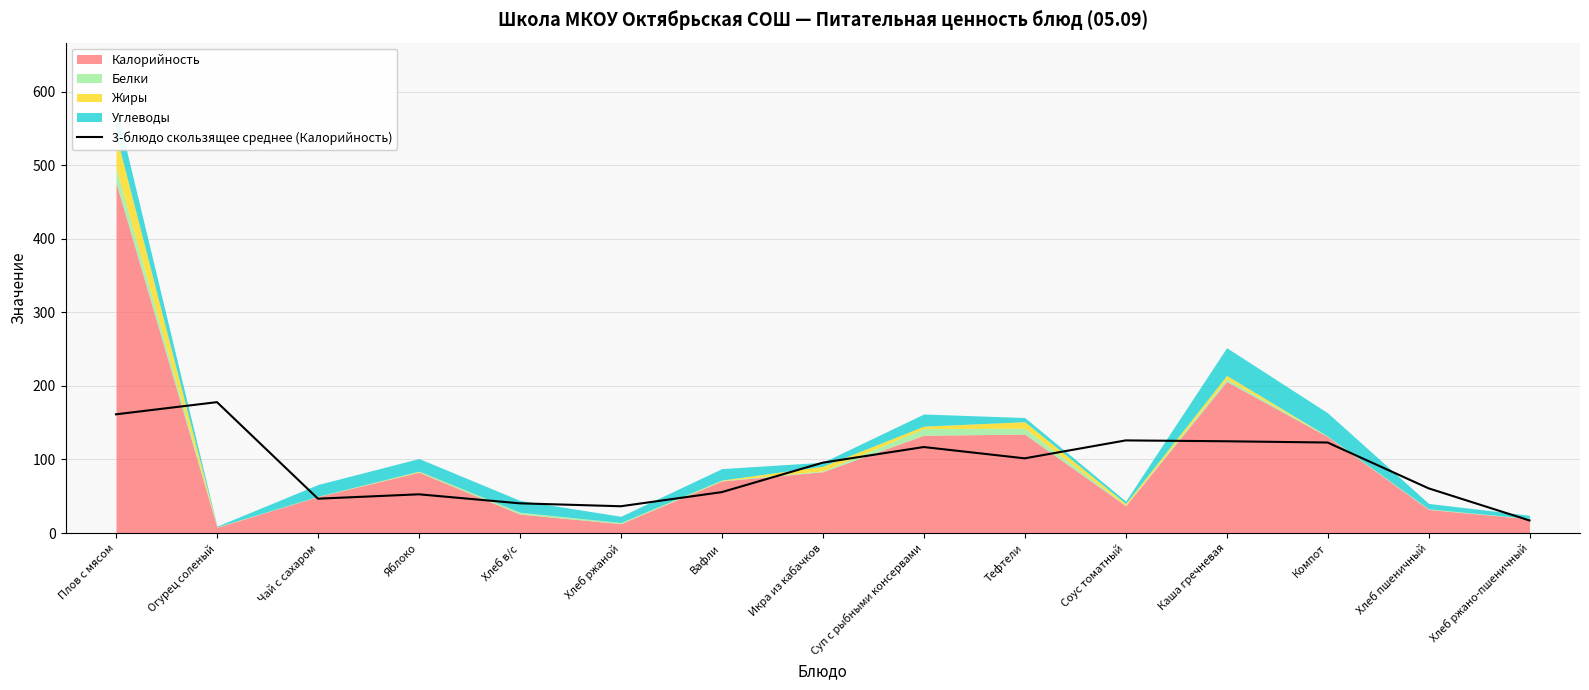

Is it true that 3-блюдо скользящее среднее (Калорийность) equals 26.7 at Яблоко?

False